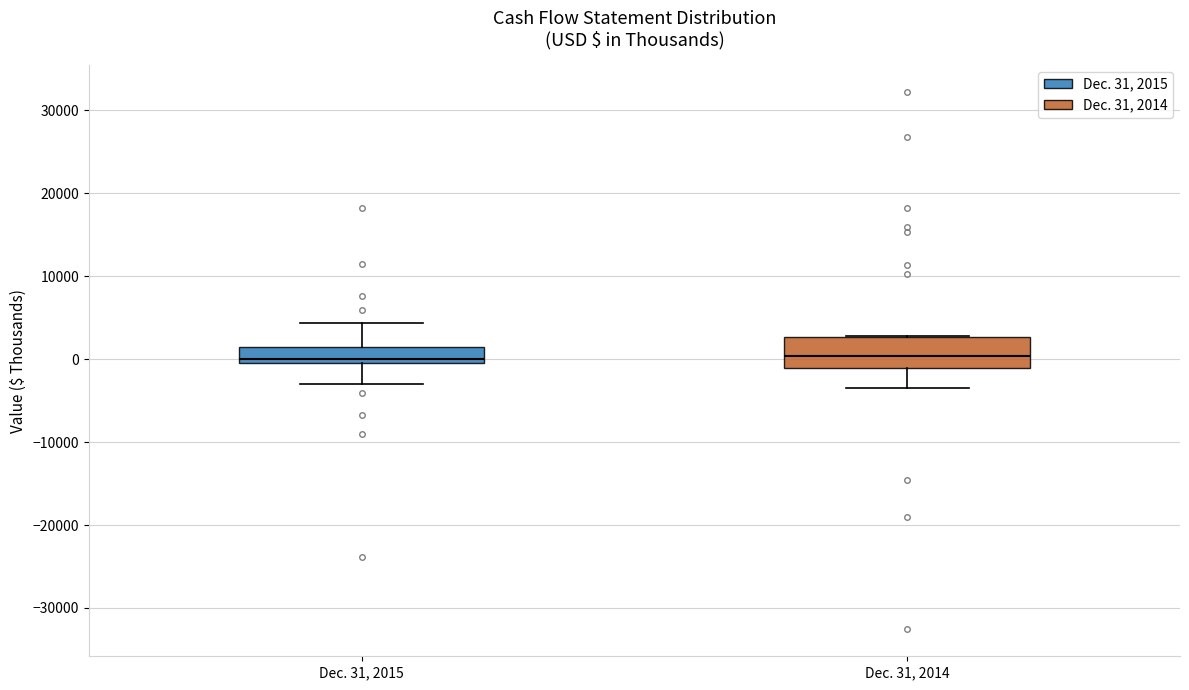

Reading left to right, transcribe this box plot: for each box, give where its median line is, the range the box spans, and where its two whiskers end, as read against the y-axis. The values are not printed on the chart, so give them approximately, as read against the axis.

Dec. 31, 2015: median 0, box -1000 to 2000, whiskers -3000 to 4000
Dec. 31, 2014: median 0, box -1000 to 3000, whiskers -3000 to 3000